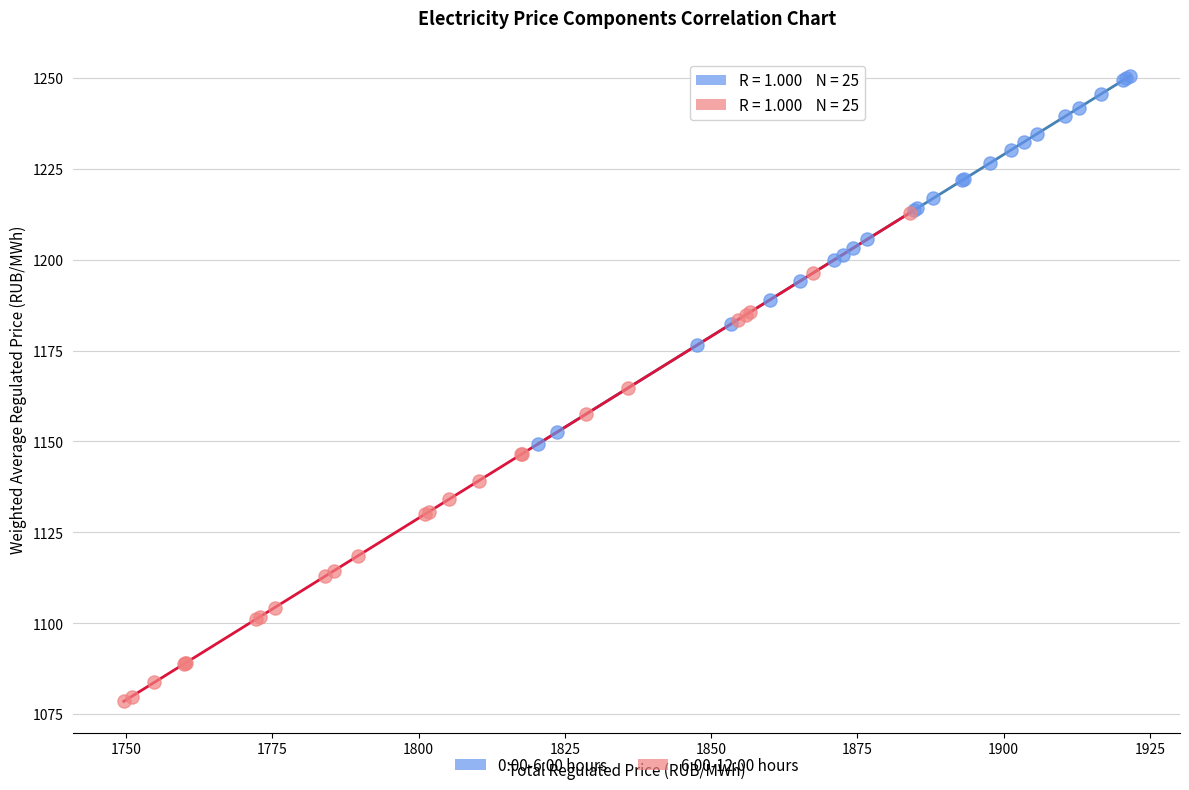

Which series has the widest spread of Y values?

6:00-12:00 hours